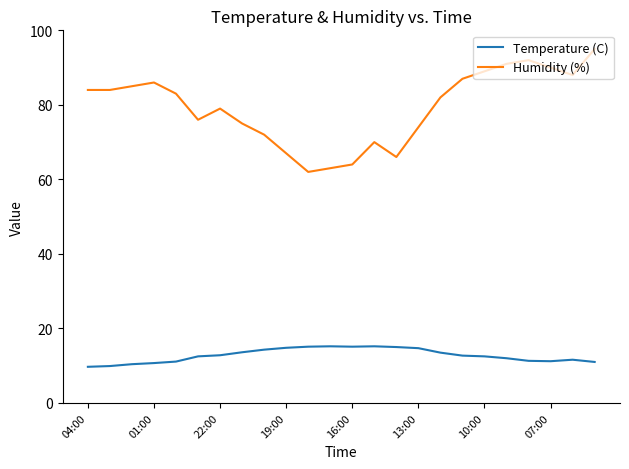

What is the maximum value for Humidity (%)?

95.0